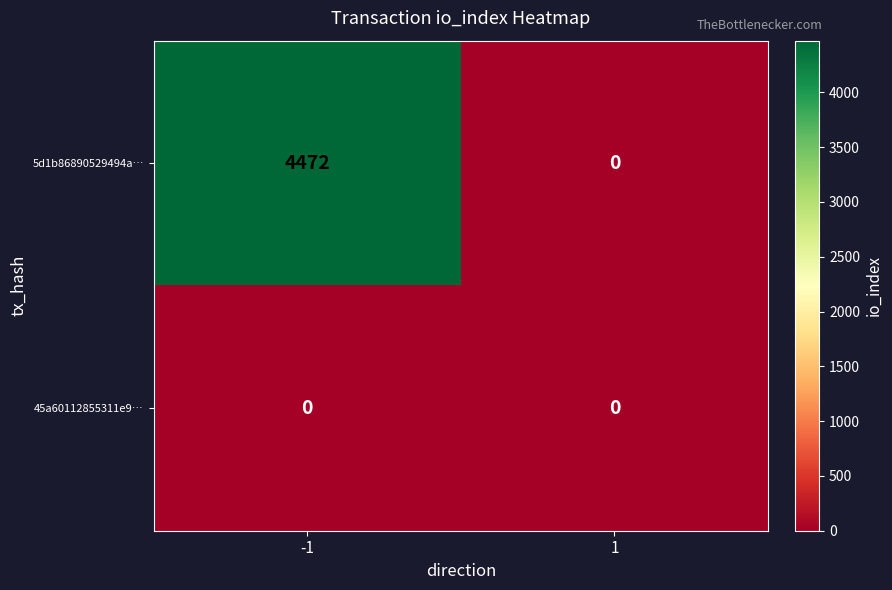

At which category is the sum across all series the highest?

-1